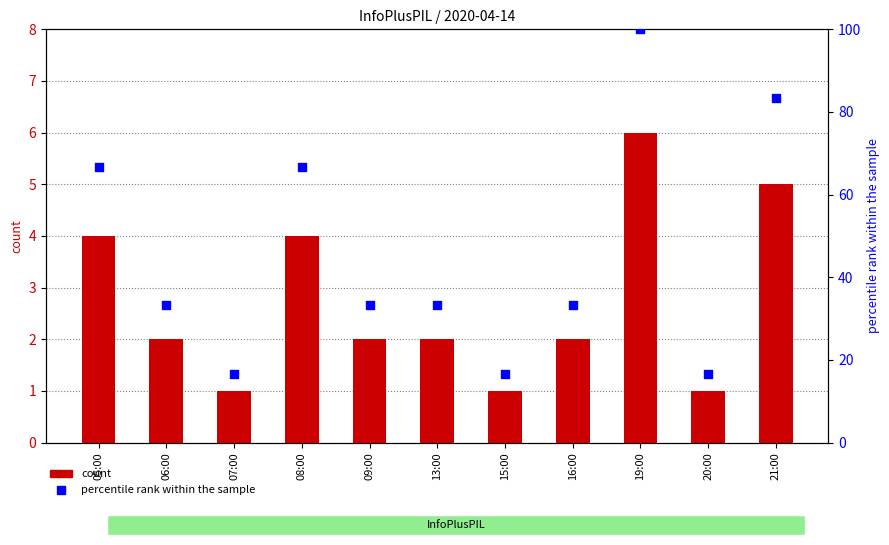

What is the total value across all series at 09:00?

35.3